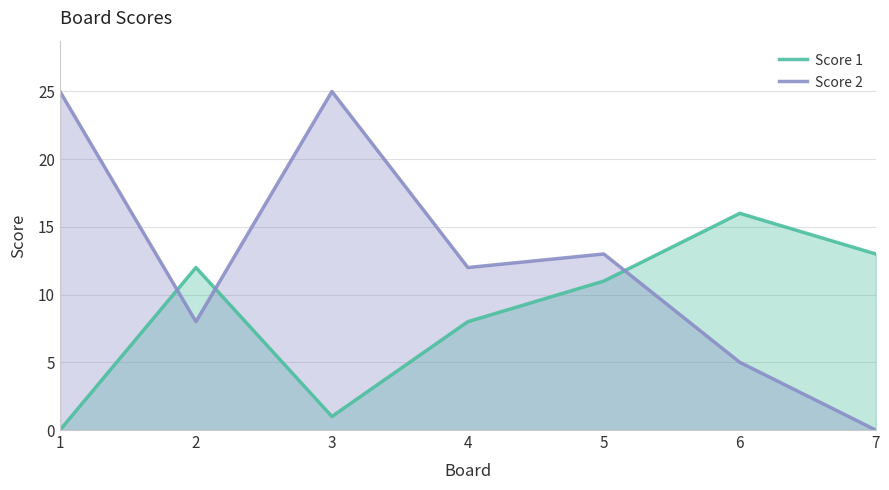

Is the value of Score 1 at 3 greater than the value of Score 2 at 2?

No